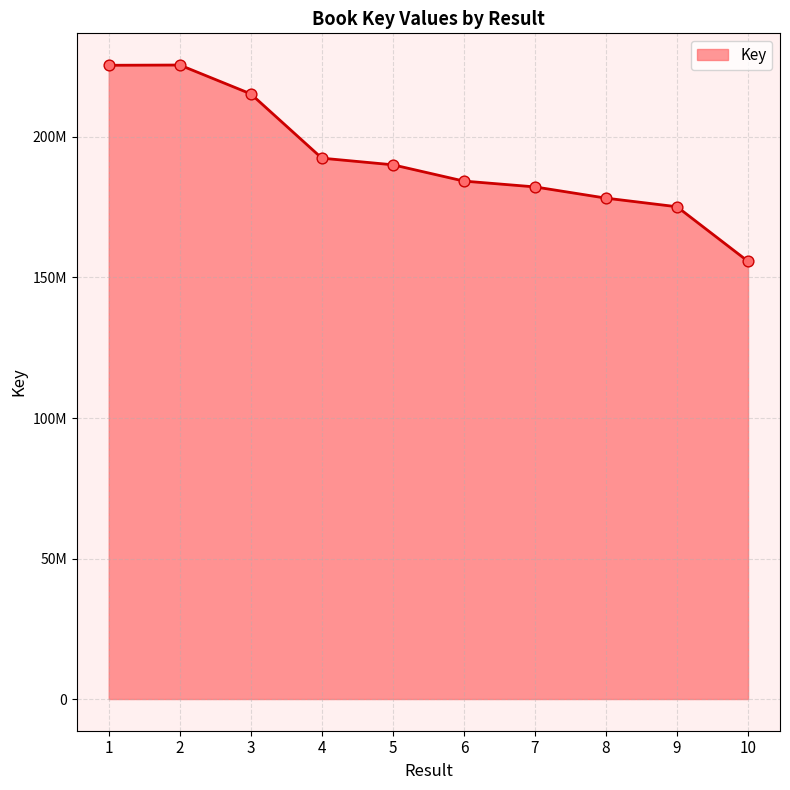

Which has a higher value, 3 or 8?

3